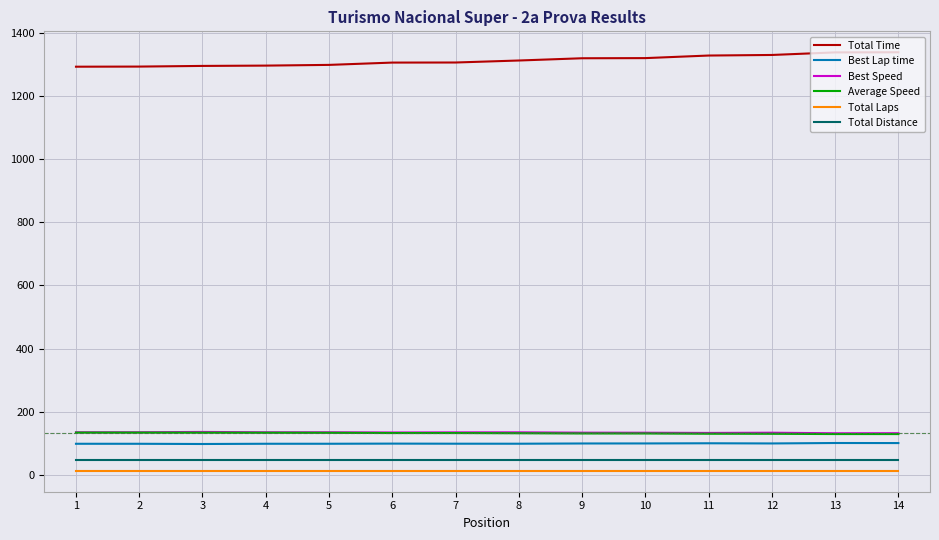

What is the highest value of the Total Distance series?

48.0